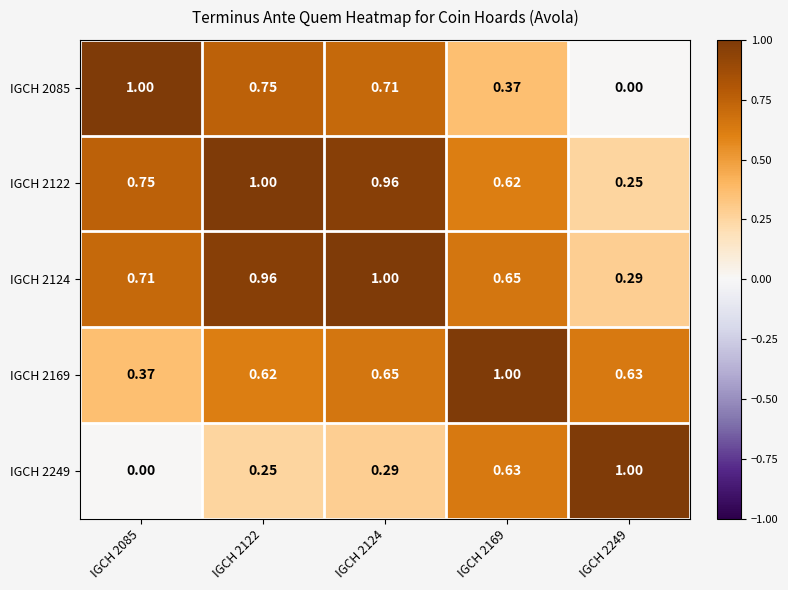

Is the value of IGCH 2249 at IGCH 2249 greater than the value of IGCH 2169 at IGCH 2249?

Yes